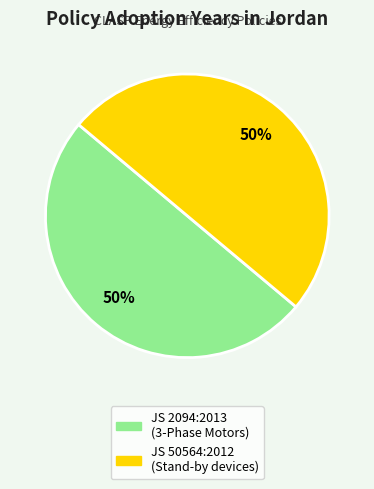

How many segments does this pie chart have?

2